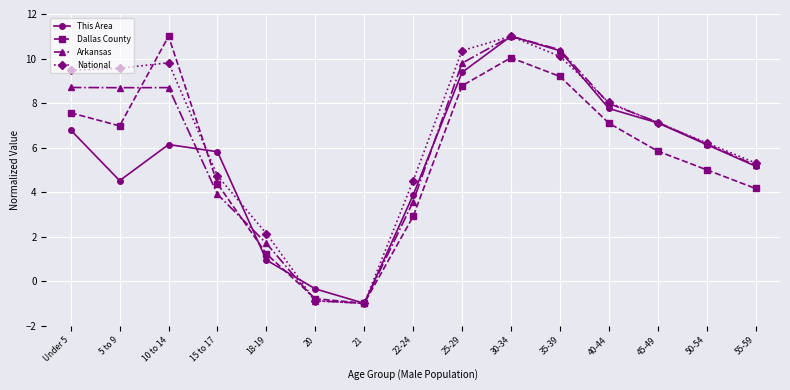

What is the label of the 15th point from the left?

55-59